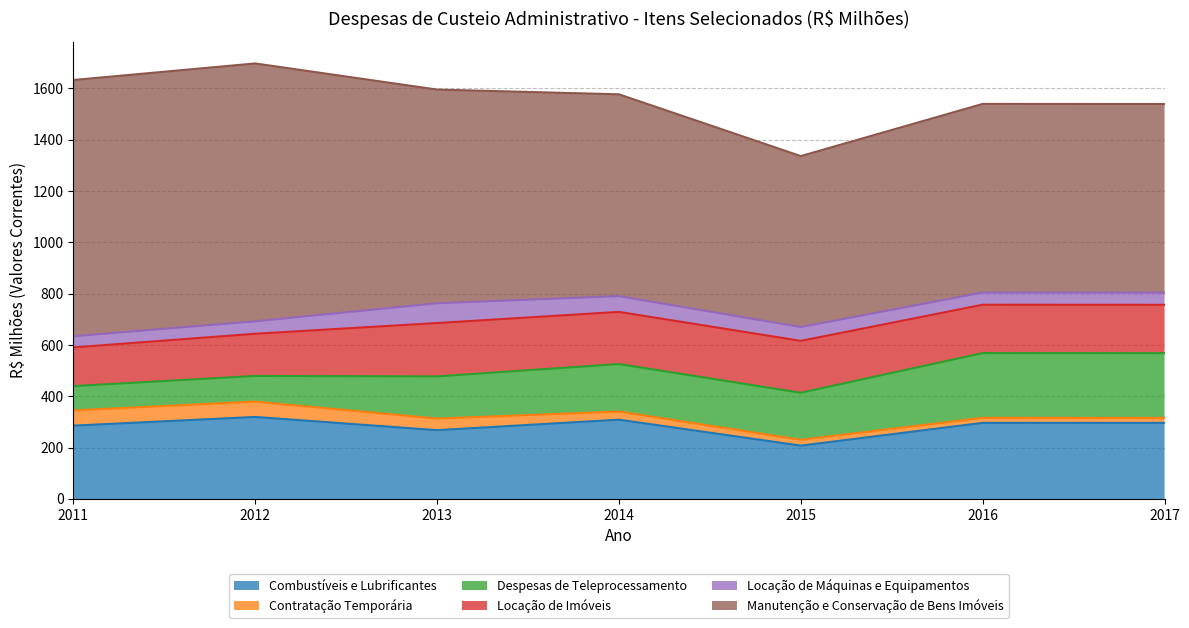

Reading left to right, transcribe all the data shown in this chart.

Combustíveis e Lubrificantes: 286.0	319.8	268.3	309.1	208.0	296.8	296.8
Contratação Temporária: 59.3	59.8	45.2	31.8	22.8	19.7	19.2
Despesas de Teleprocessamento: 94.8	99.9	164.3	185.1	183.2	252.3	252.3
Locação de Imóveis: 150.8	164.5	208.0	203.3	202.2	188.5	188.5
Locação de Máquinas e Equipamentos: 43.5	48.5	77.0	61.5	53.9	47.5	47.5
Manutenção e Conservação de Bens Imóveis: 998.6	1005.0	832.8	786.4	666.2	735.1	735.1